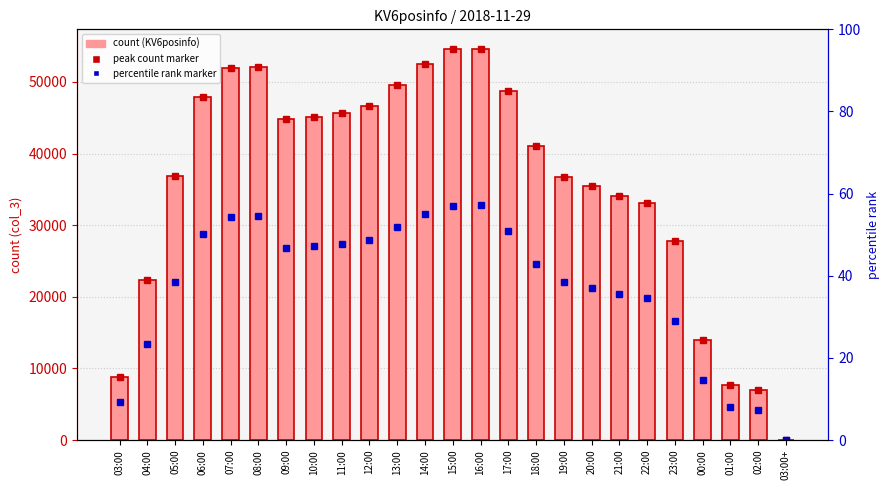

List the labels in order of value, largest first.

16:00, 15:00, 14:00, 08:00, 07:00, 13:00, 17:00, 06:00, 12:00, 11:00, 10:00, 09:00, 18:00, 05:00, 19:00, 20:00, 21:00, 22:00, 23:00, 04:00, 00:00, 03:00, 01:00, 02:00, 03:00+